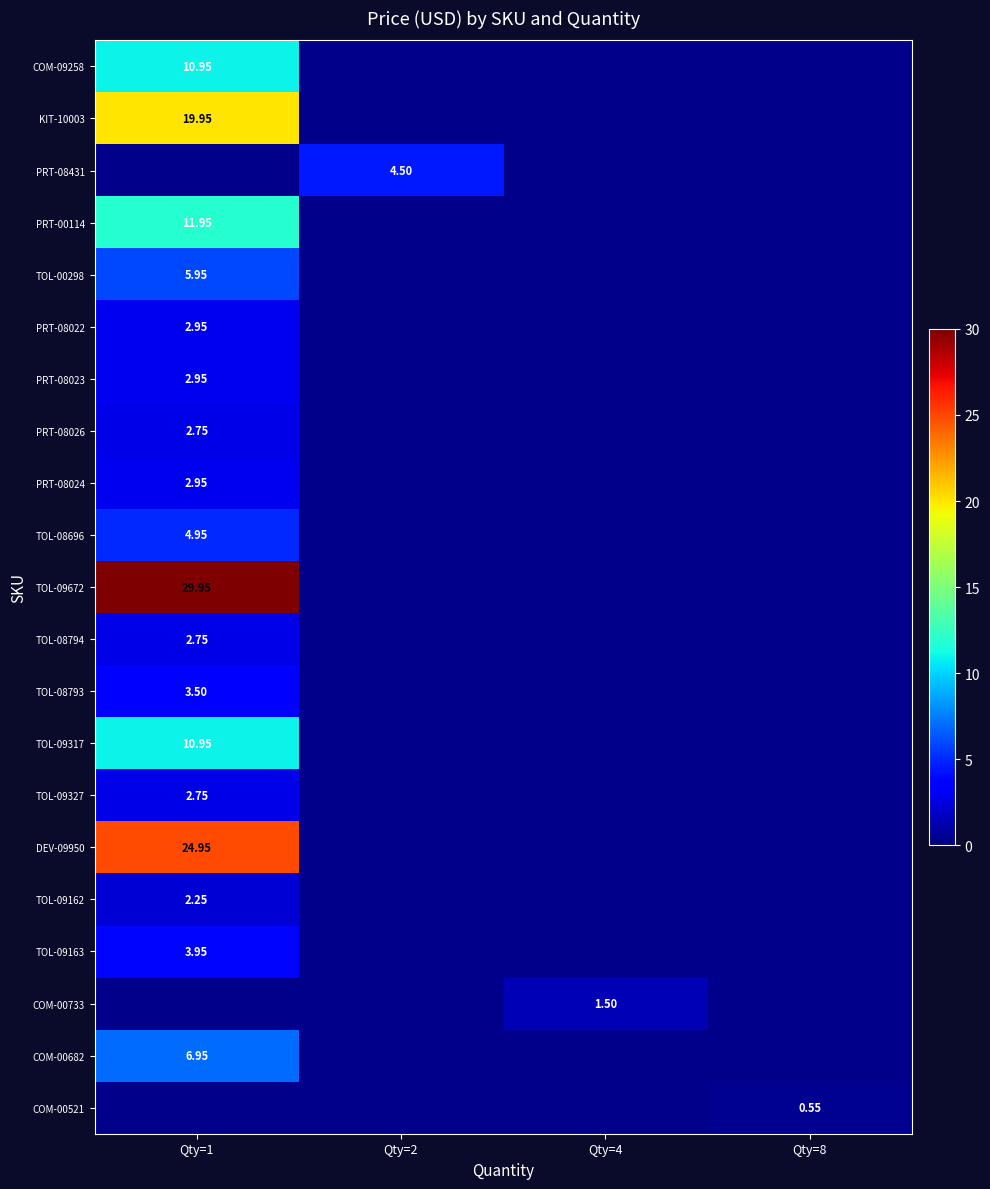

Between Qty=1 and Qty=2, which is larger?

Qty=2